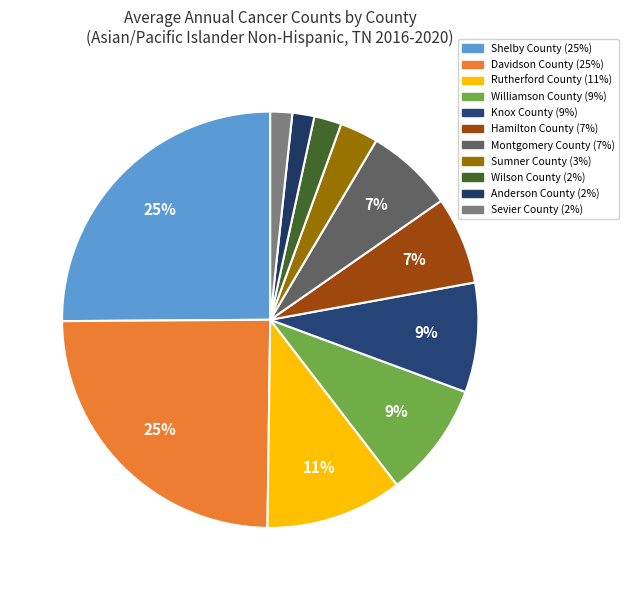

Do Knox County and Davidson County together represent more than half of the pie?

No